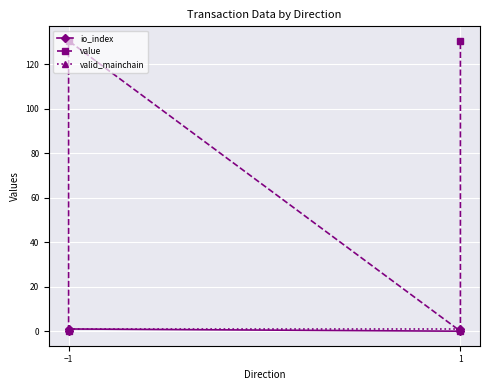

Is the value of value at −1 greater than the value of valid_mainchain at 1?

No